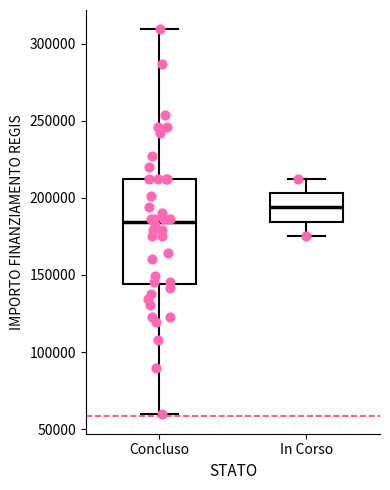

Comparing the boxes themselves (not the whiskers), which one is the tallest?

Concluso